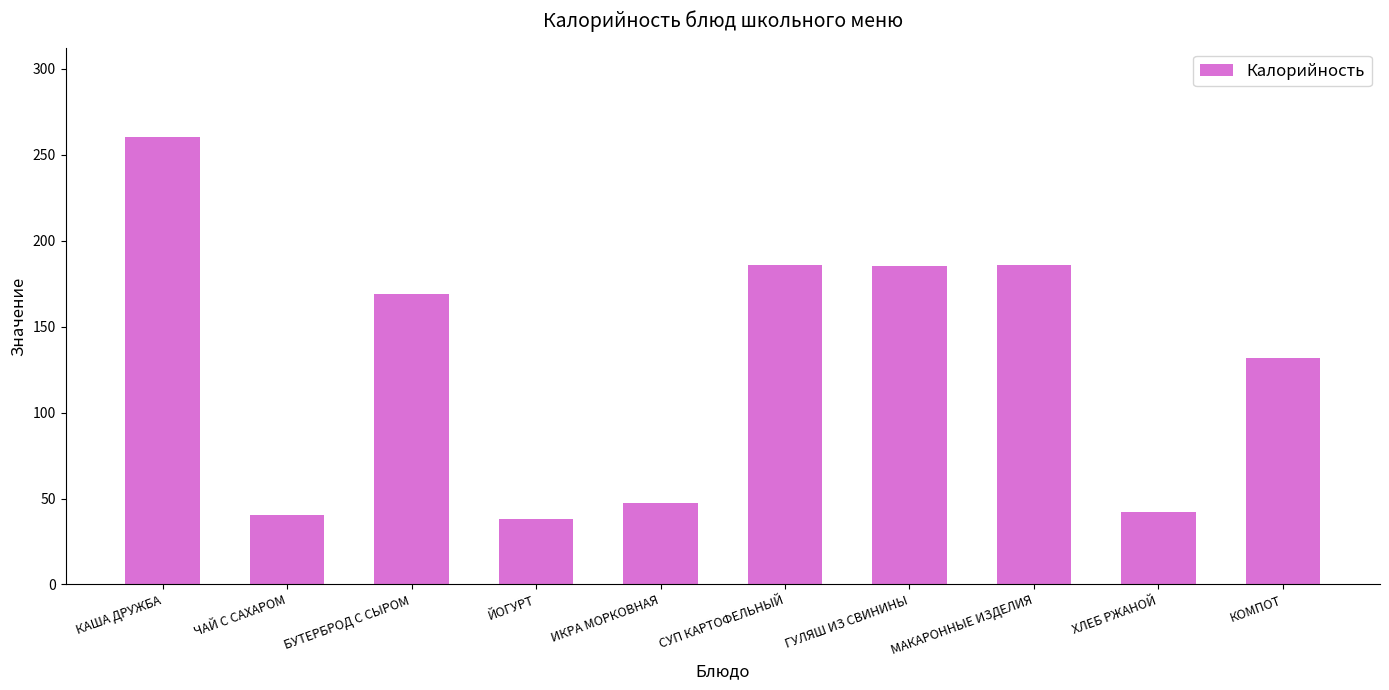

What is the label of the 10th bar from the left?

КОМПОТ